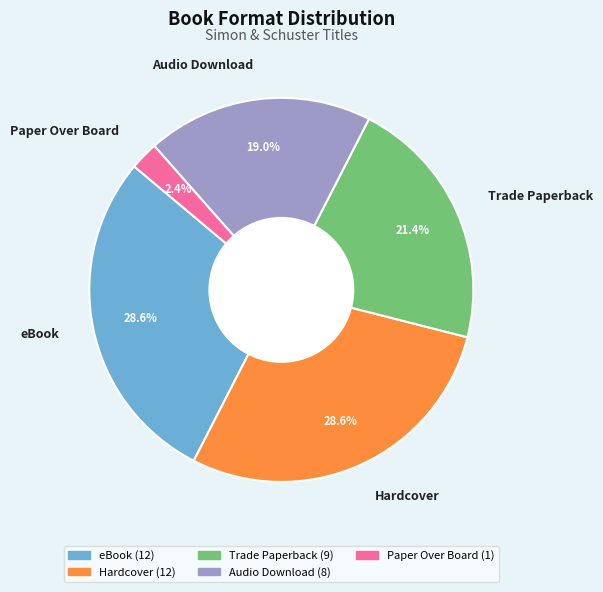

Is it true that Hardcover is 41% of the pie?

False